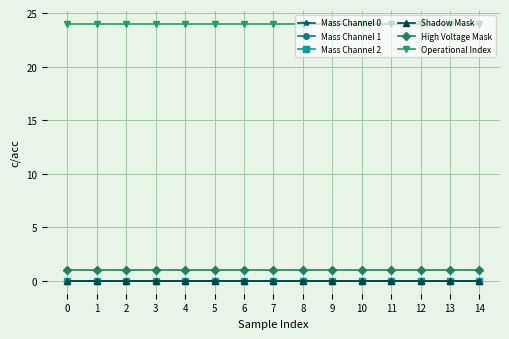

True or false: Operational Index and Mass Channel 0 intersect in this chart.

False